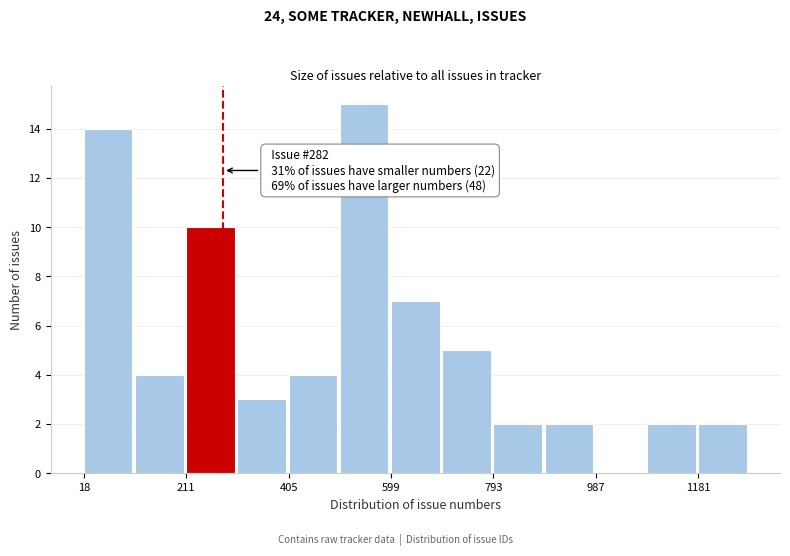

Over which range of the x-axis is the bar tallest?

500 to 600